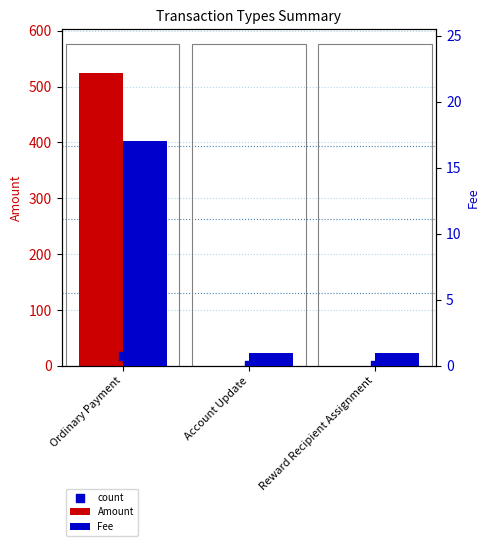

Which series has the widest spread of Y values?

Amount